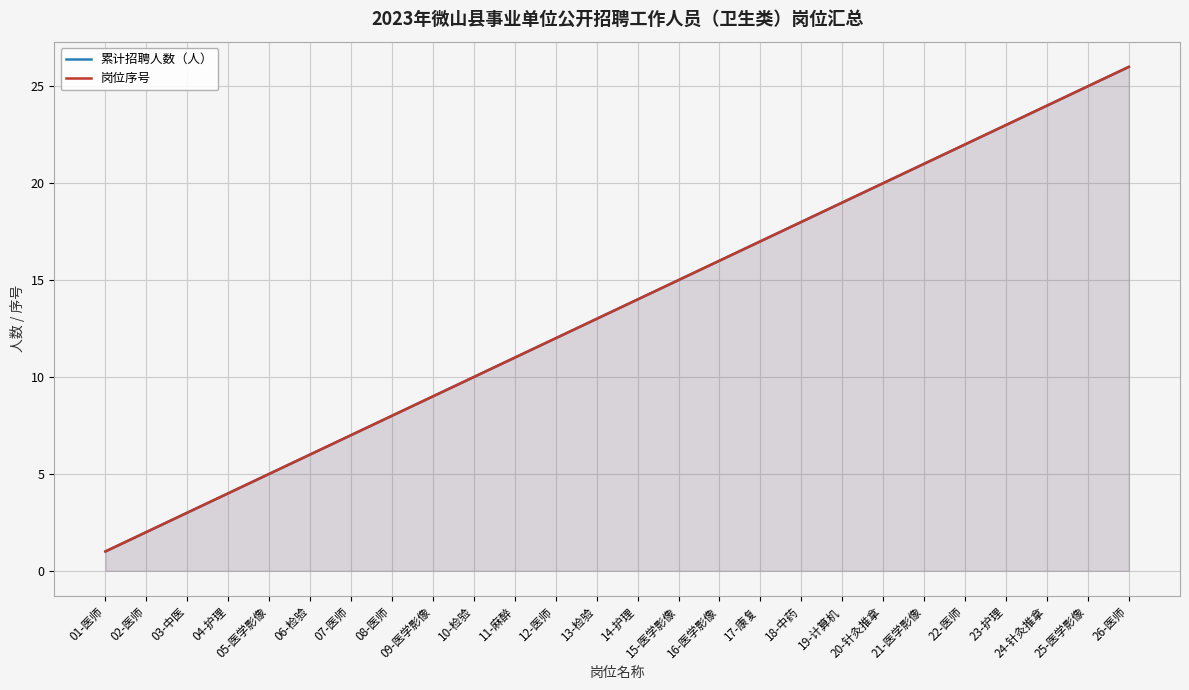

Between 05-医学影像 and 07-医师, which series saw the biggest shift?

累计招聘人数（人）